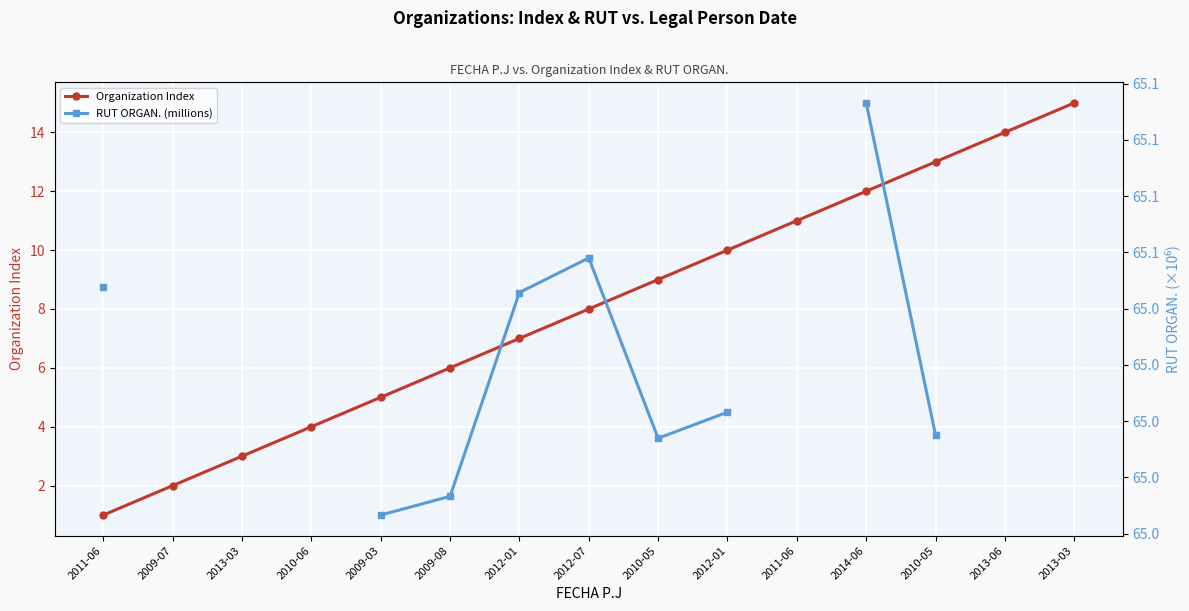

True or false: Organization Index has more than 1 points higher than both neighbors.

False